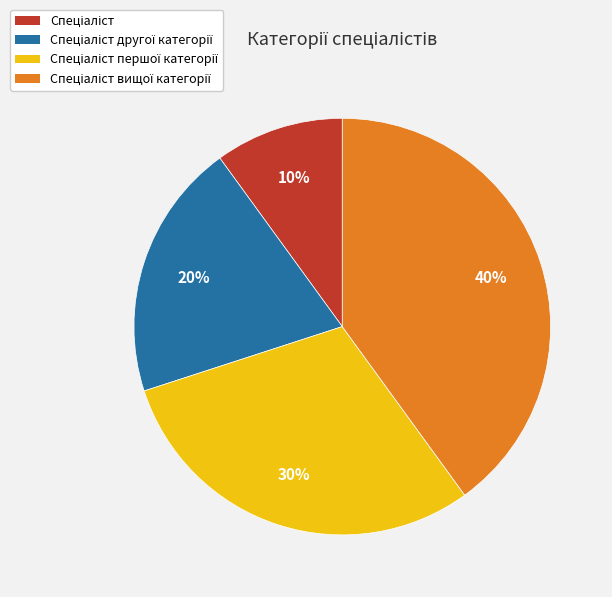

To the nearest percent, what is the average slice percentage?

25%